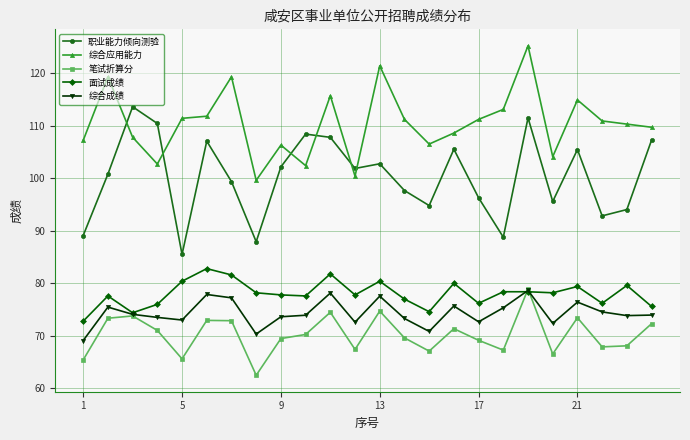

True or false: 笔试折算分 has more than 1 interior local peaks.

True